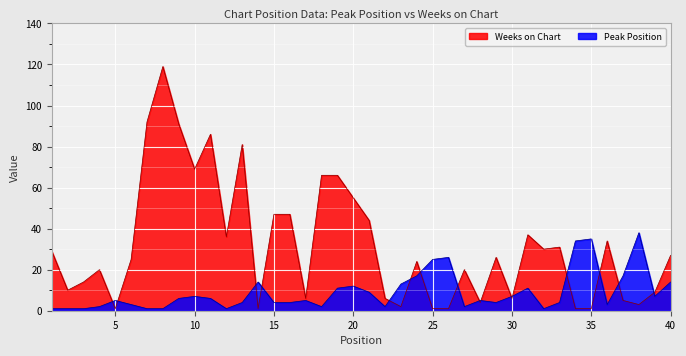

Which series changed the most between 10 and 32?

Weeks on Chart